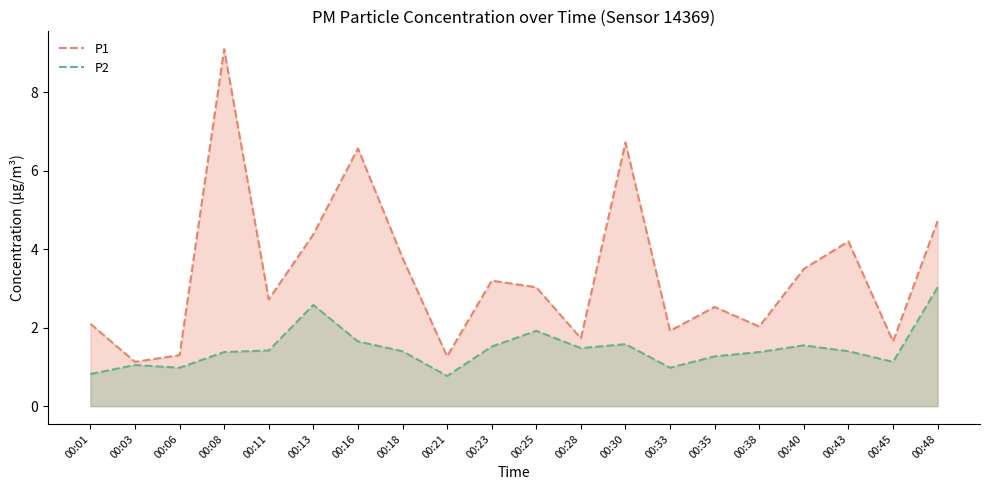

What is the difference between the second highest and second lowest values in the P1 series?

5.4